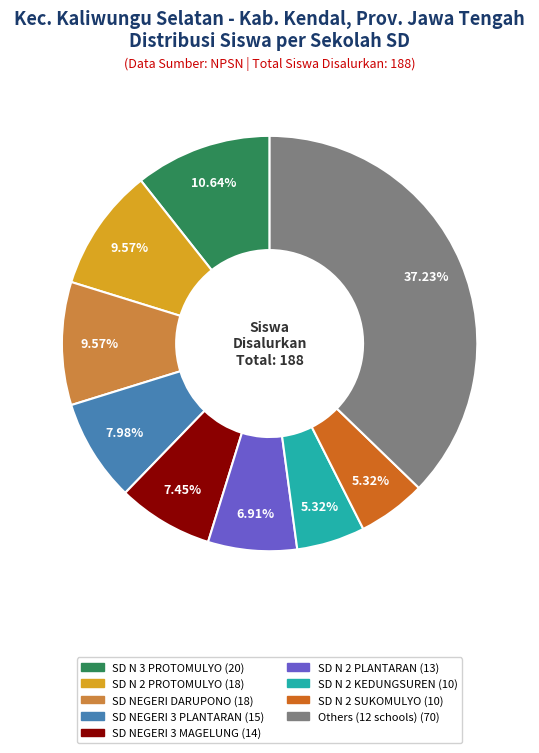

Is there a majority slice in this chart?

No